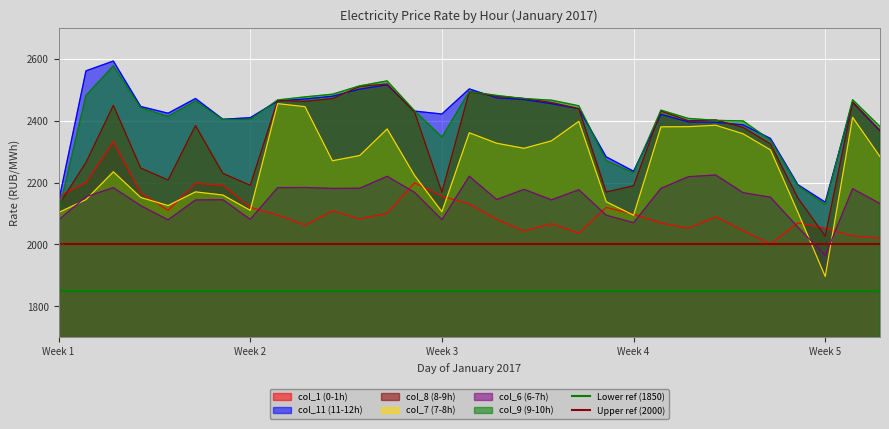

At which category does the chart reach its minimum across all series?

Week 1